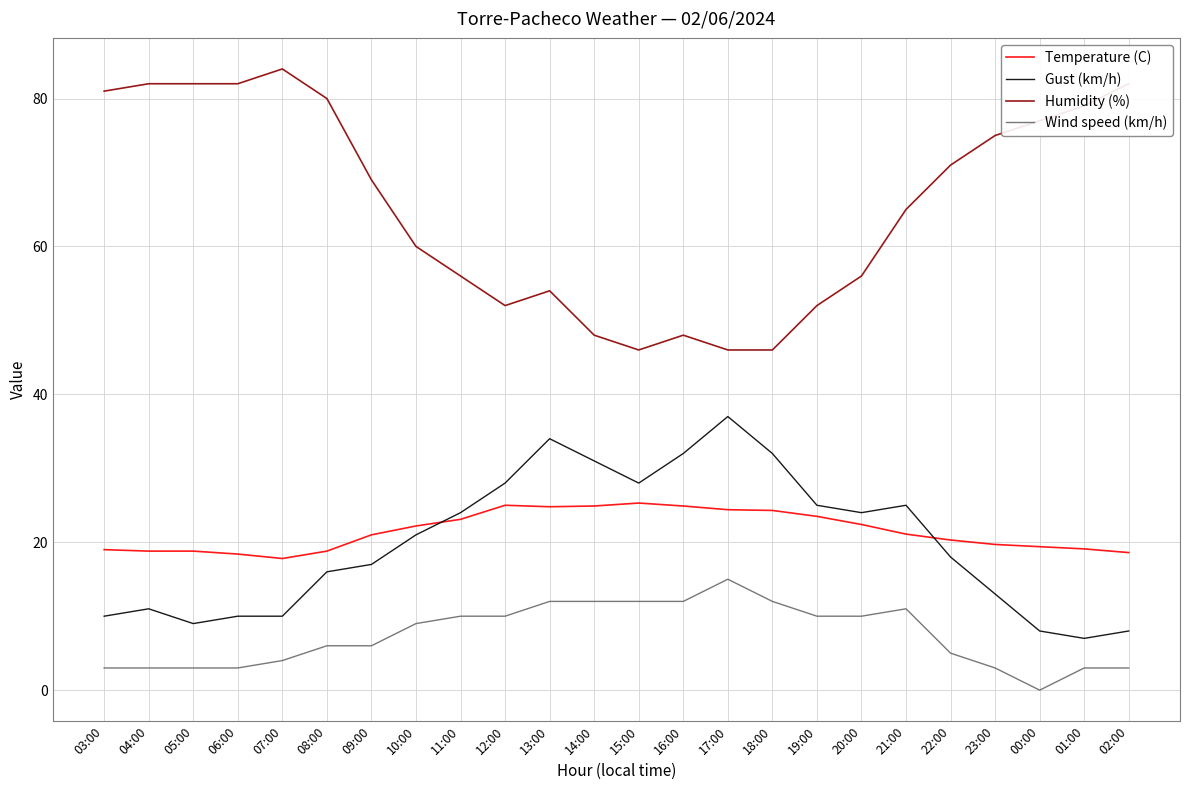

Which series has the largest total across all categories?

Humidity (%)